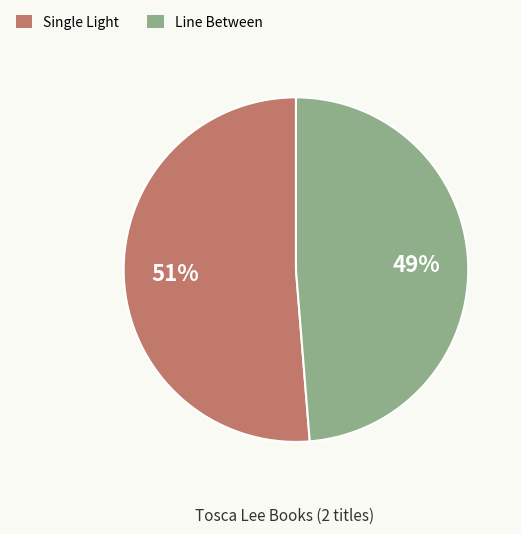

To the nearest percent, what is the average slice percentage?

50%